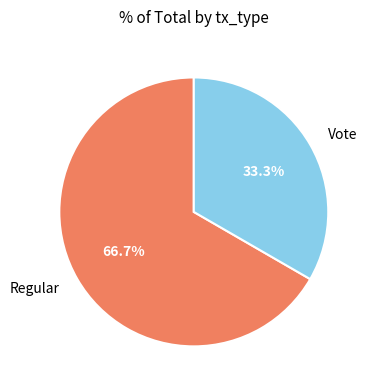

What is the total percentage of Vote and Regular?

100.0%